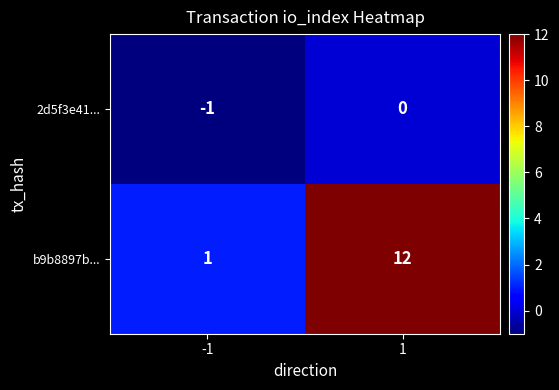

Which series has the largest range (max minus min)?

b9b8897b...